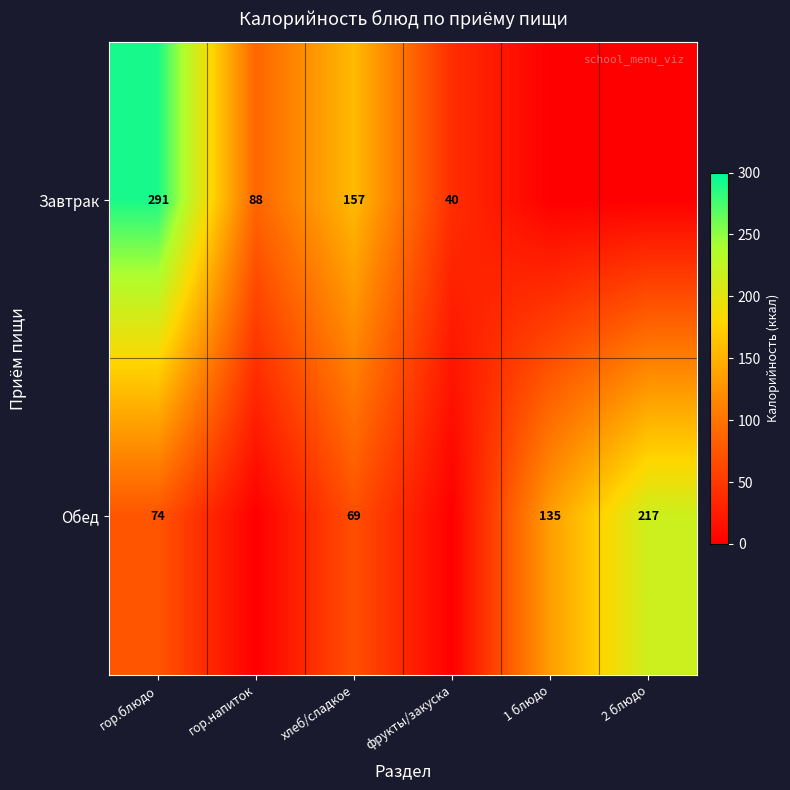

The value of Завтрак at гор.напиток is 88. True or false?

True